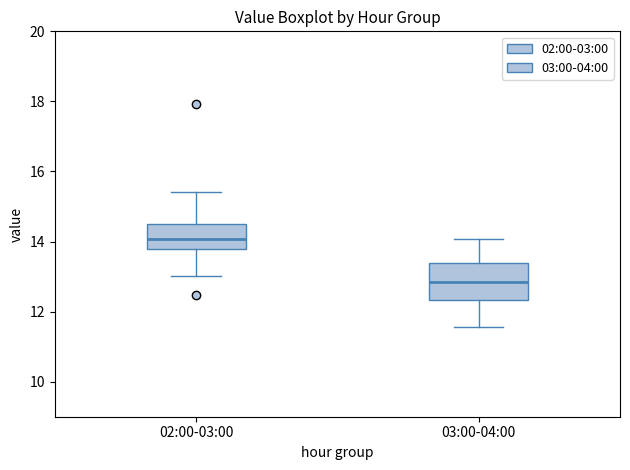

Where is the lower edge of the box for 02:00-03:00 on the y-axis? The values are not printed on the chart, so give them approximately, as read against the axis.

13.8